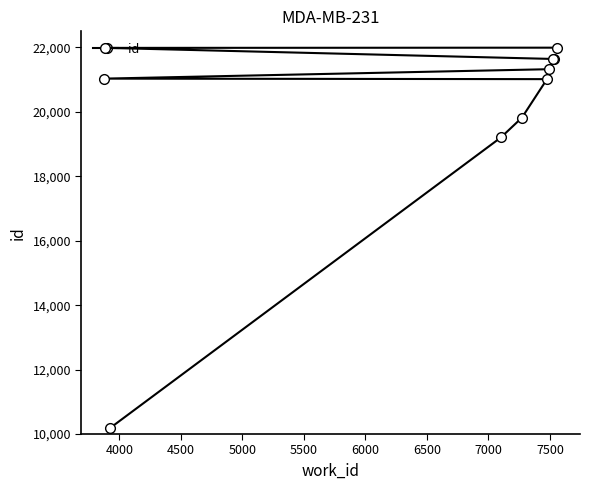

What is the maximum value shown in the chart?

21993